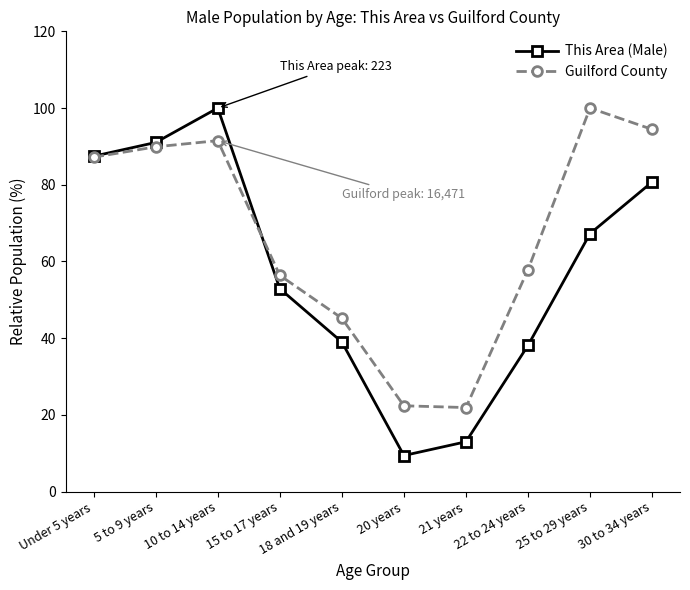

At how many categories does at least one series exceed 25?

8